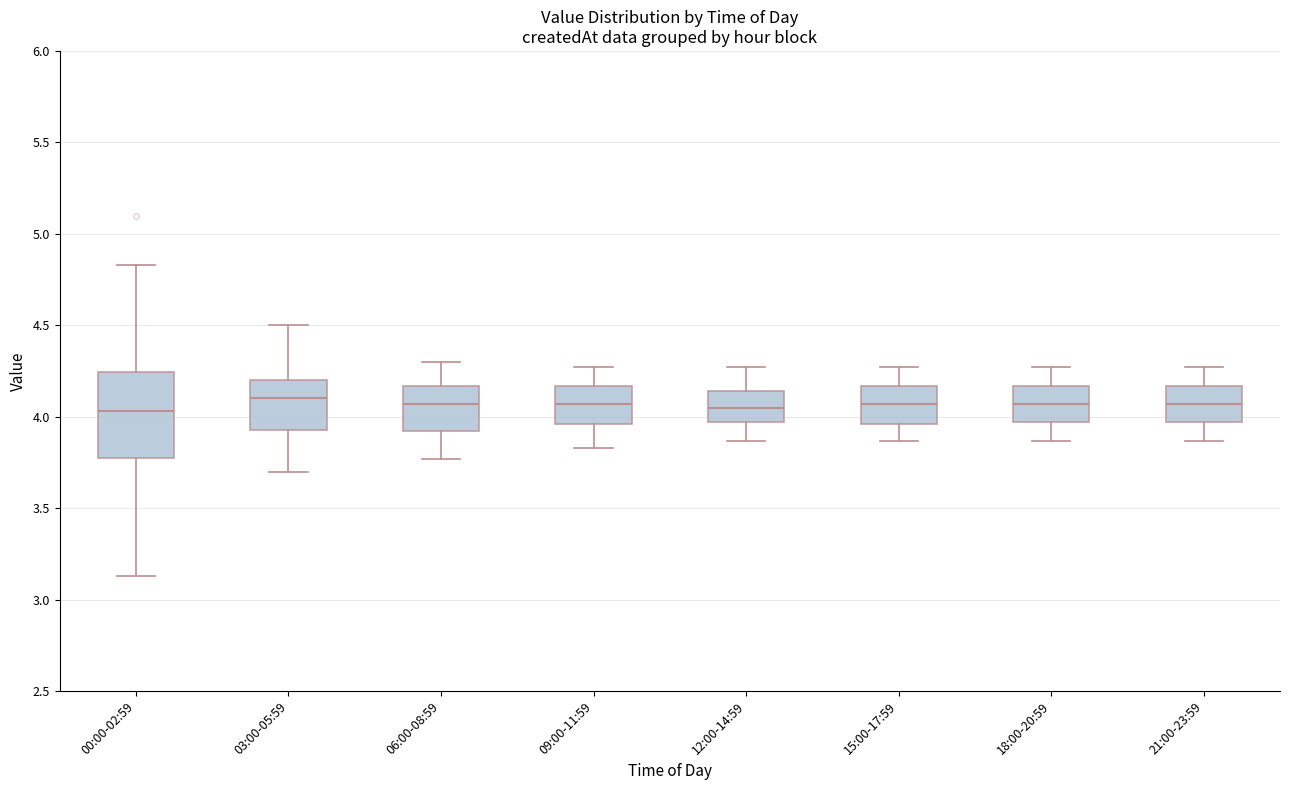

Which box is the tallest, from its lower edge to its upper edge?

00:00-02:59